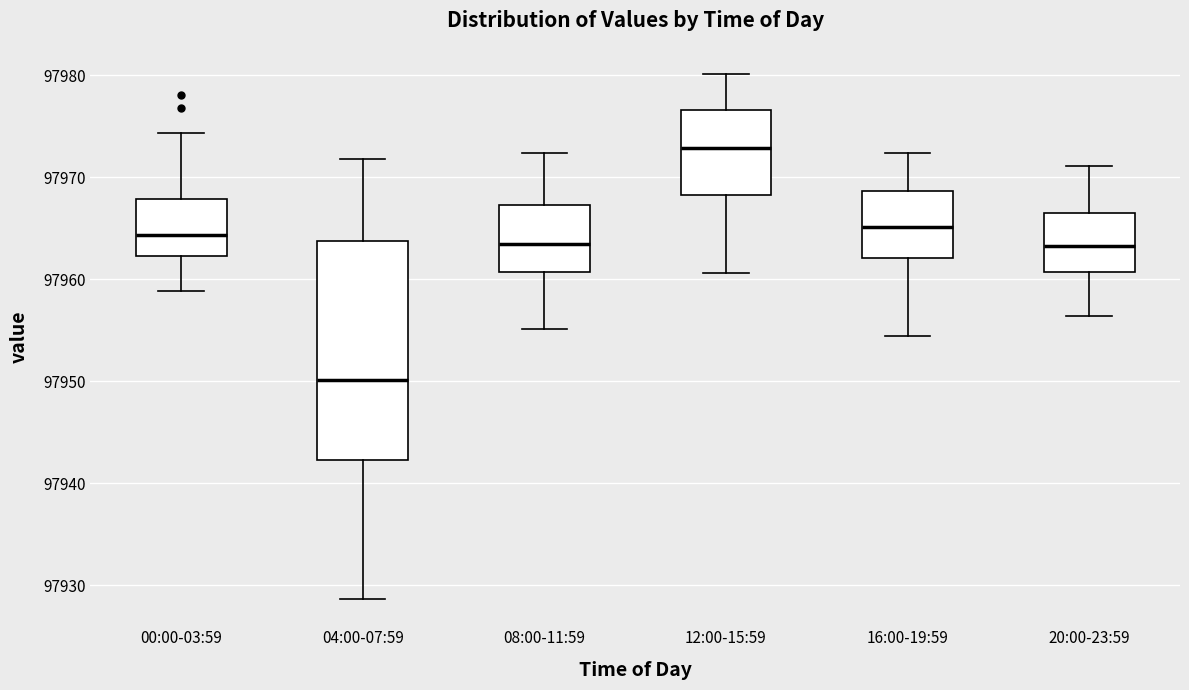

Where does the upper whisker of the box for 16:00-19:59 end on the y-axis? The values are not printed on the chart, so give them approximately, as read against the axis.

97972